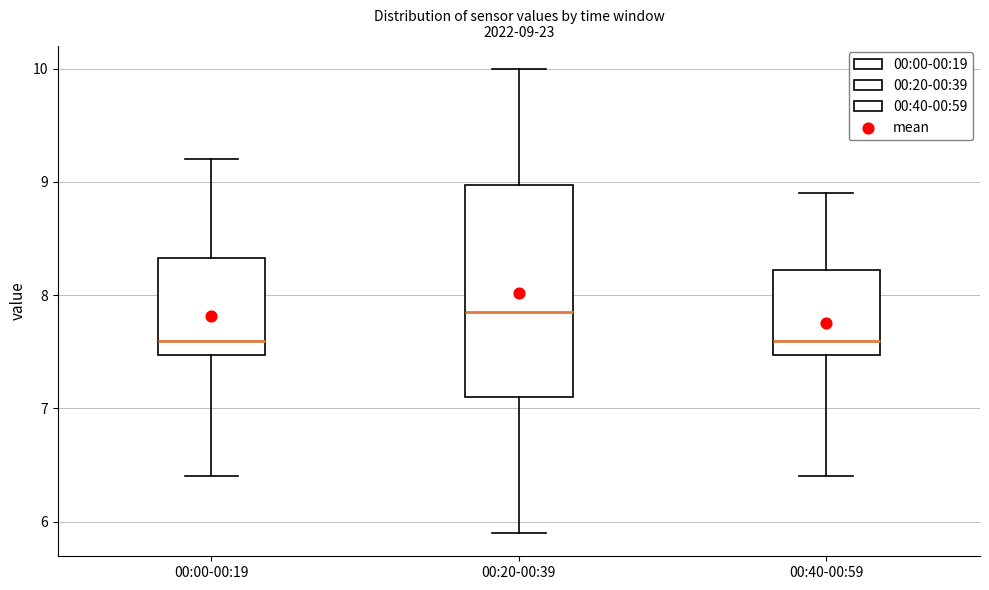

Comparing the boxes themselves (not the whiskers), which one is the tallest?

00:20-00:39